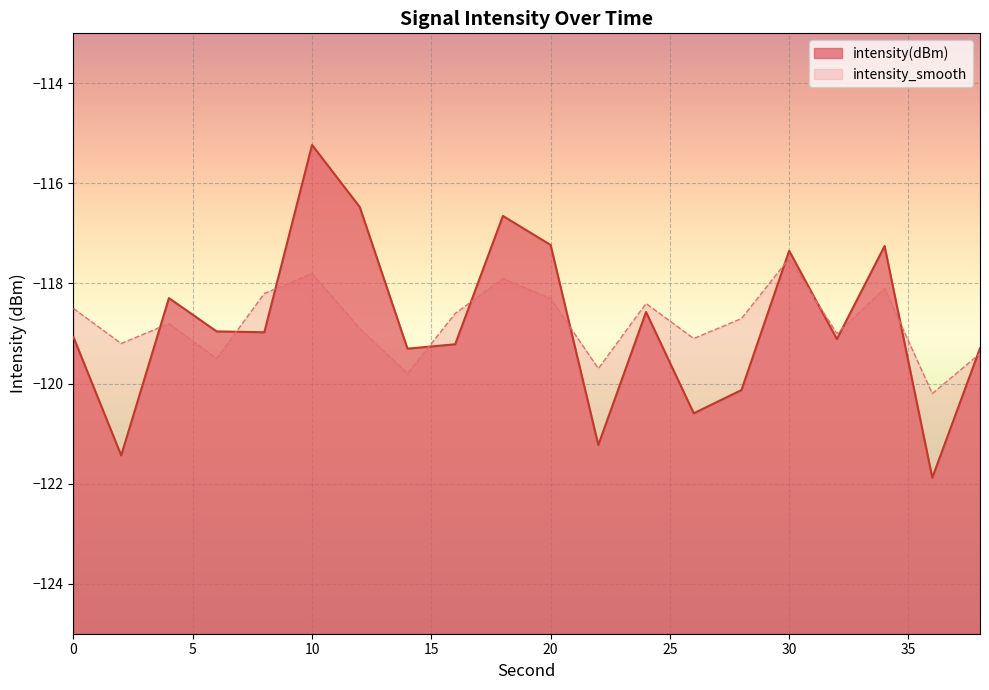

Which category has the lowest value in the intensity(dBm) series?

36